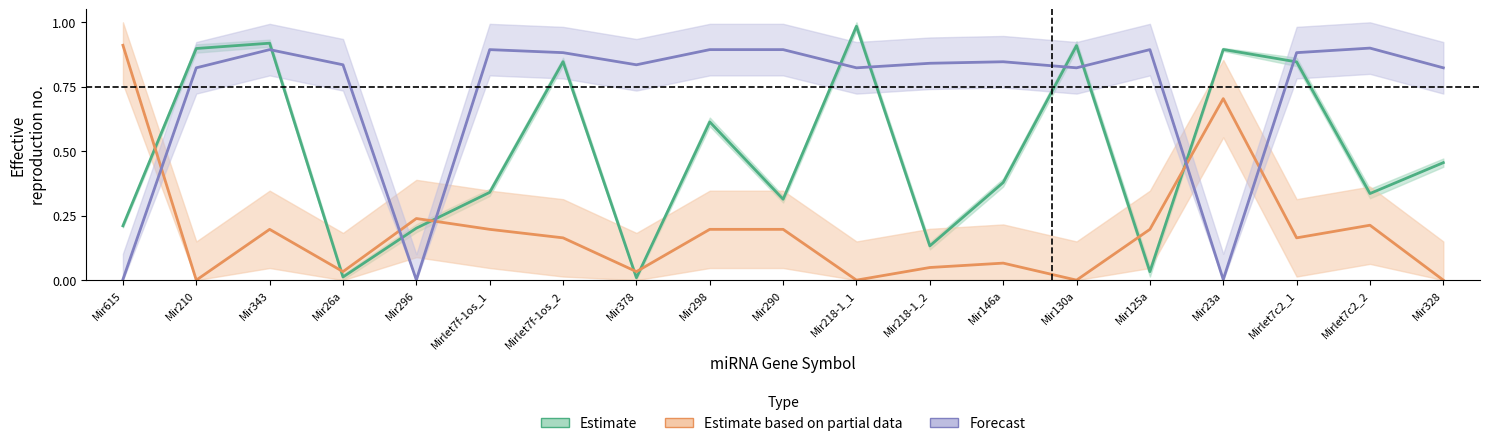

What is the sum of the UTR Region (Estimate) values at Mir343 and Mir130a?

1.8